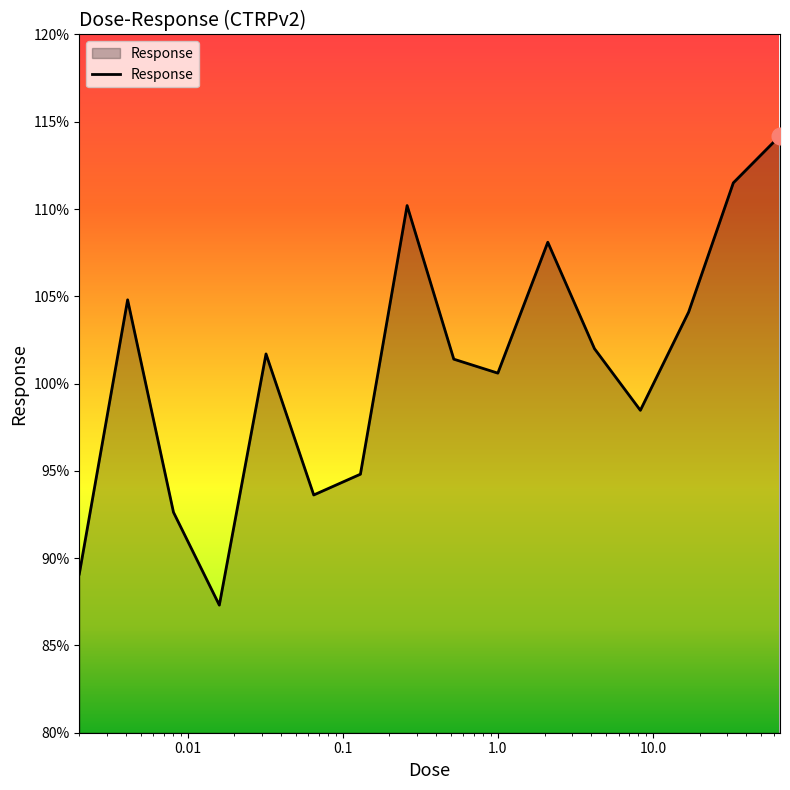

What is the maximum value shown in the chart?

114.2